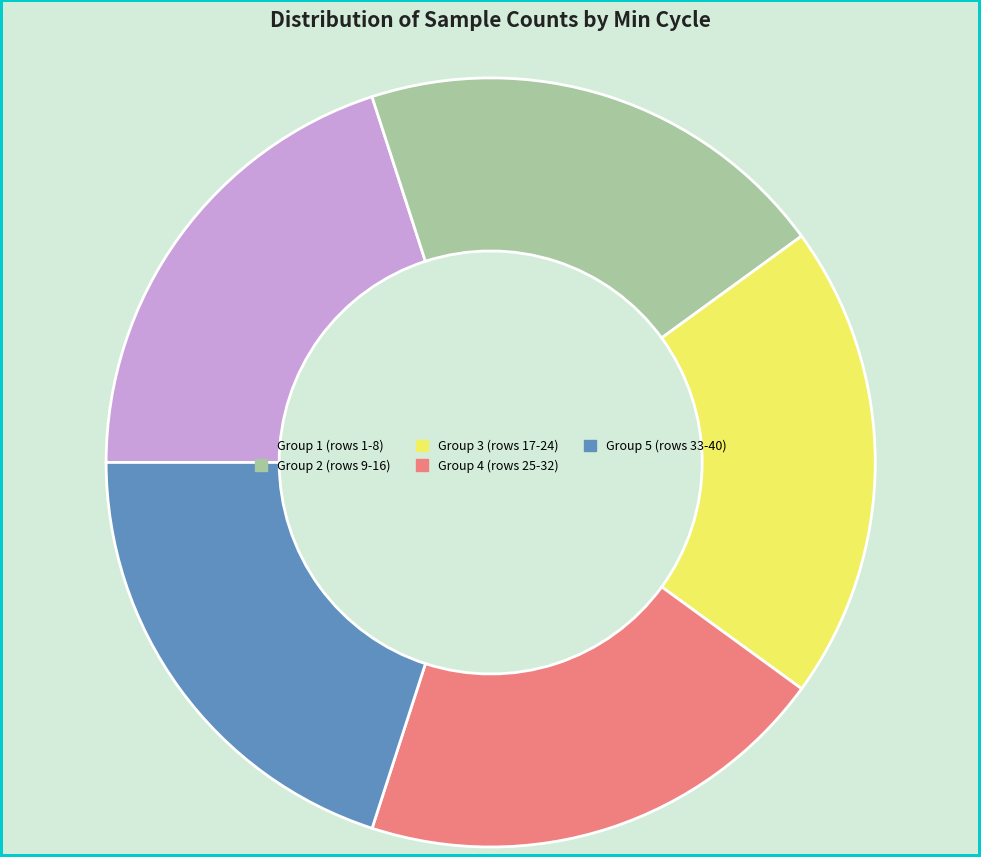

Approximately how many times larger is the value at Group 2 (rows 9-16) compared to Group 5 (rows 33-40)?

1.0